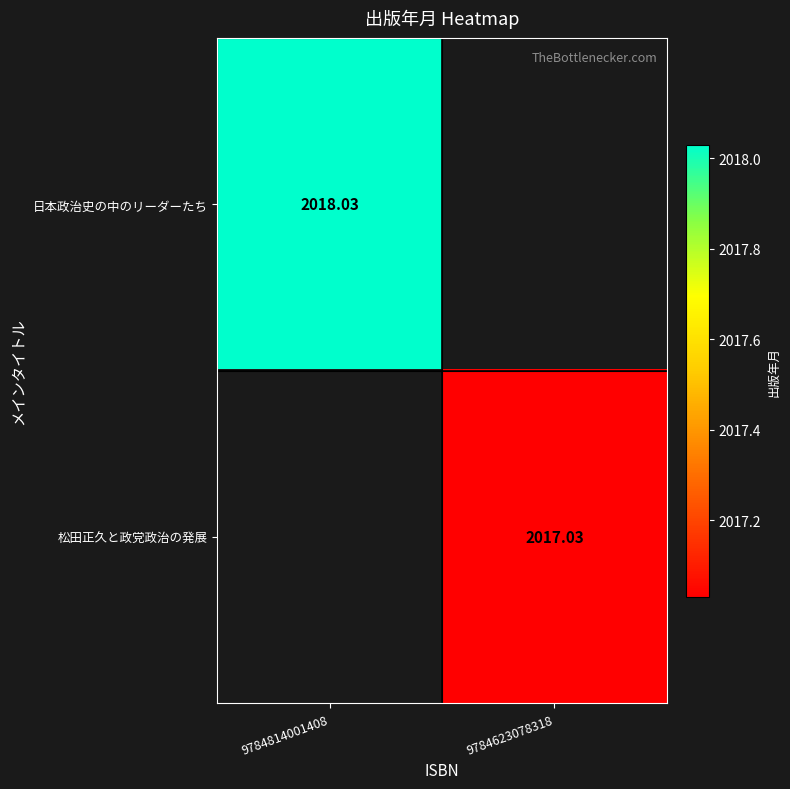

At how many categories does at least one series exceed 2017?

2